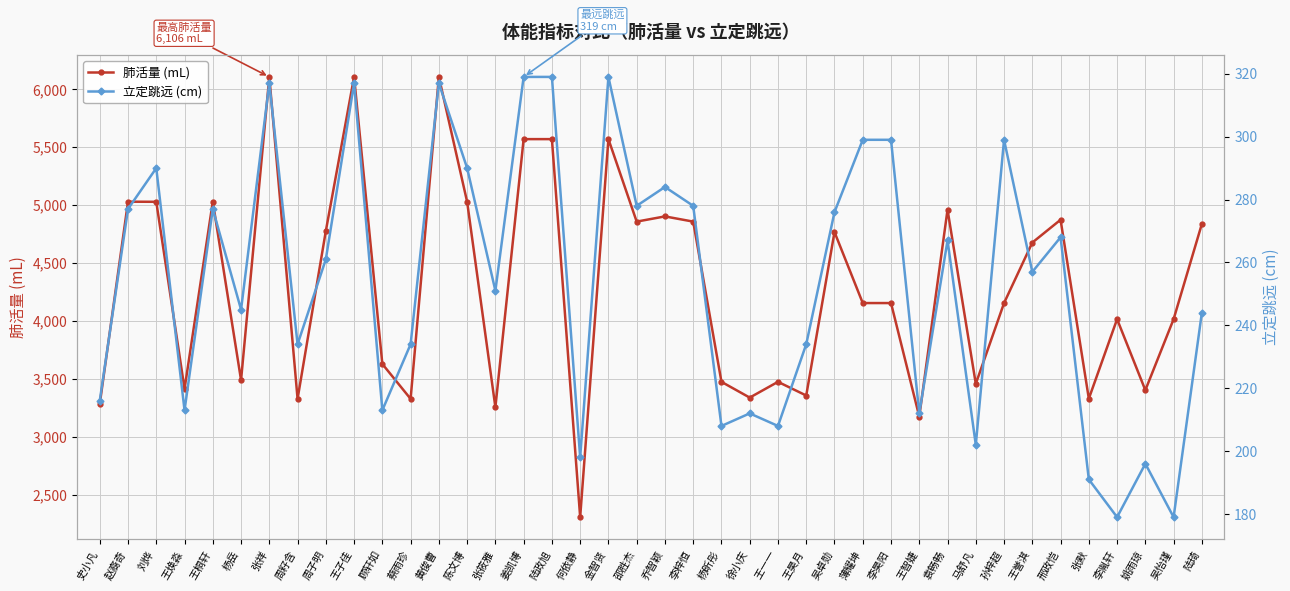

What are all the series names shown in the legend?

肺活量 (mL), 立定跳远 (cm)